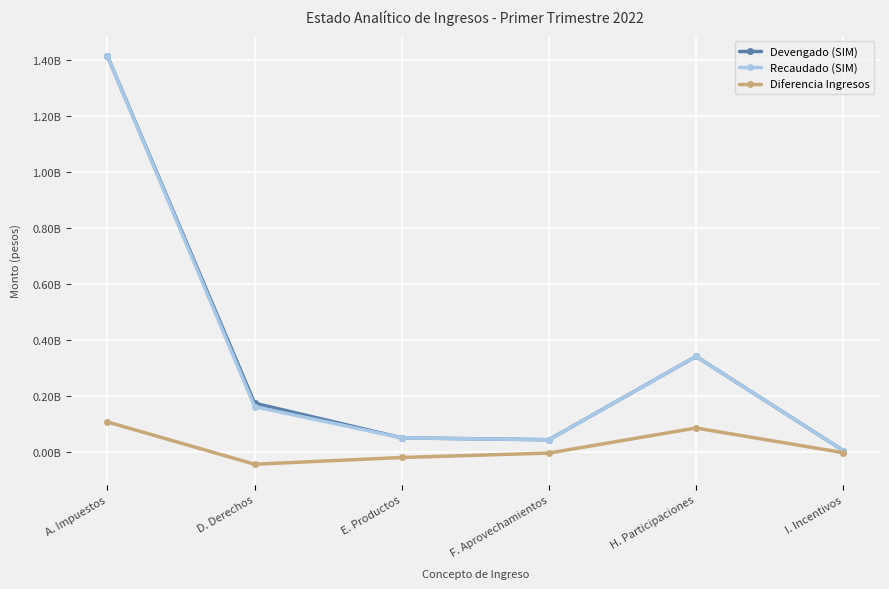

The Diferencia Ingresos series shows 57043433.4 at H. Participaciones. True or false?

False